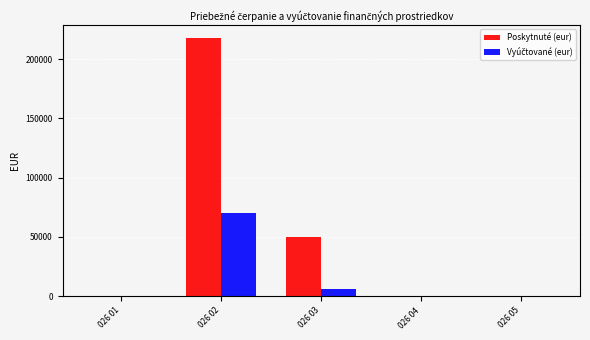

At which category is the sum across all series the highest?

026 02